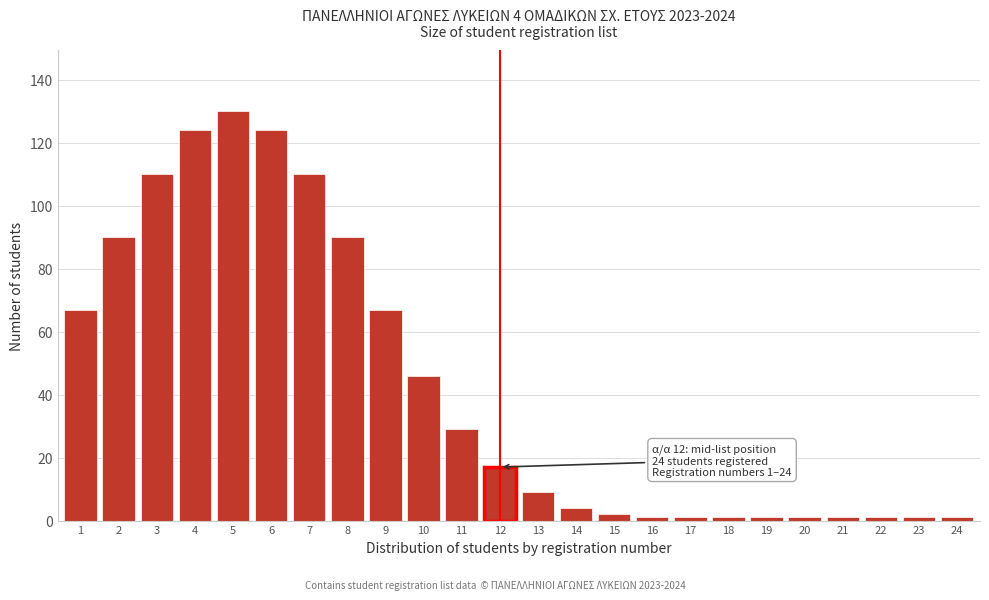

Reading left to right, extract all data points from this chart.

1=67	2=90	3=110	4=124	5=130	6=124	7=110	8=90	9=67	10=46	11=29	12=17	13=9	14=4	15=2	16=1	17=1	18=1	19=1	20=1	21=1	22=1	23=1	24=1